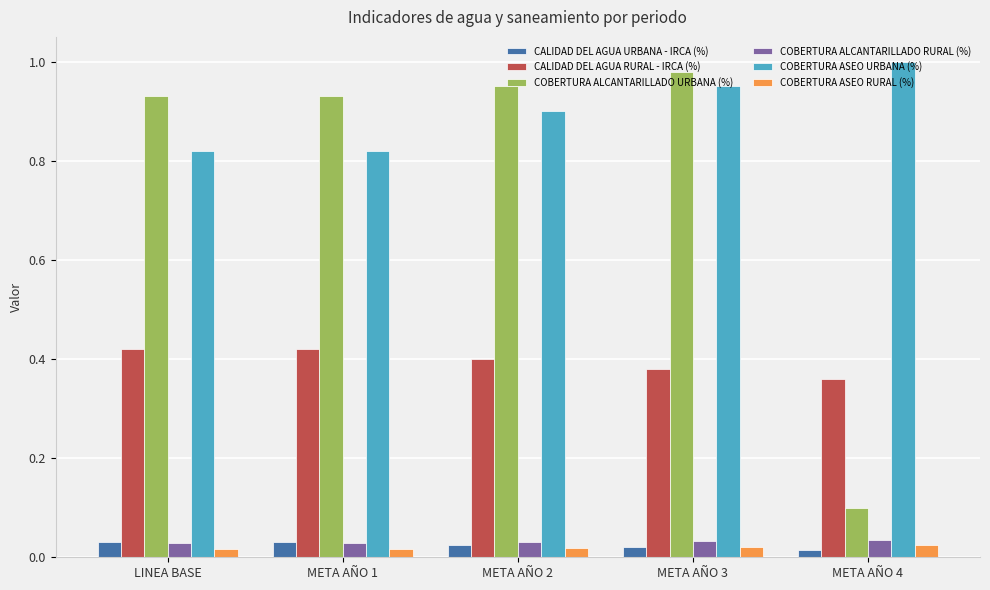

Is it true that COBERTURA ASEO URBANA (%) equals 0.6 at META AÑO 2?

False